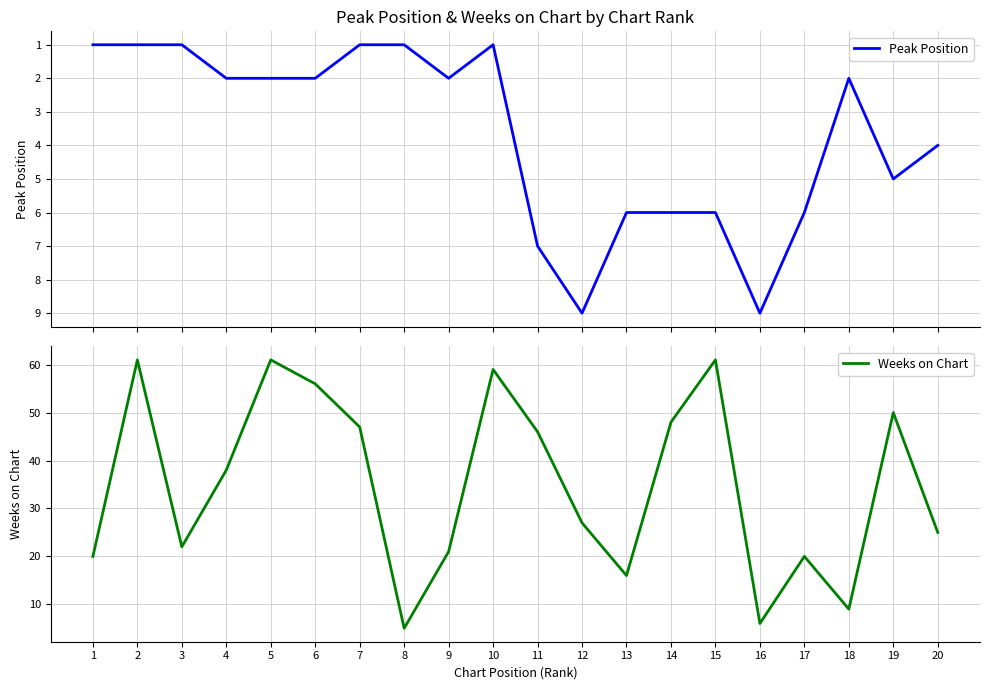

In Peak Position, how many points are higher than both neighbors (excluding endpoints)?

4